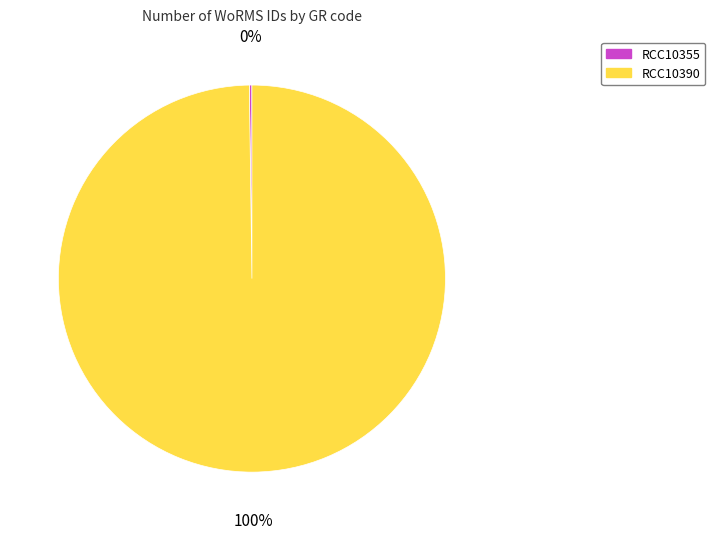

To the nearest percent, what percentage of the pie is RCC10390?

100%